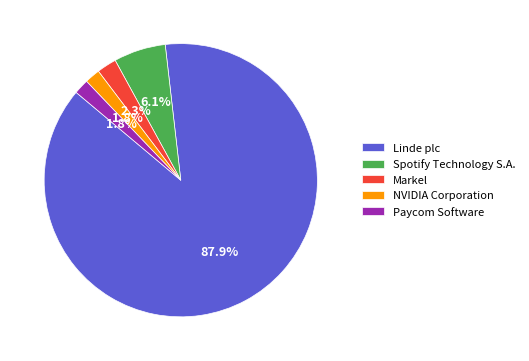

Which category has the biggest portion of the pie?

Linde plc